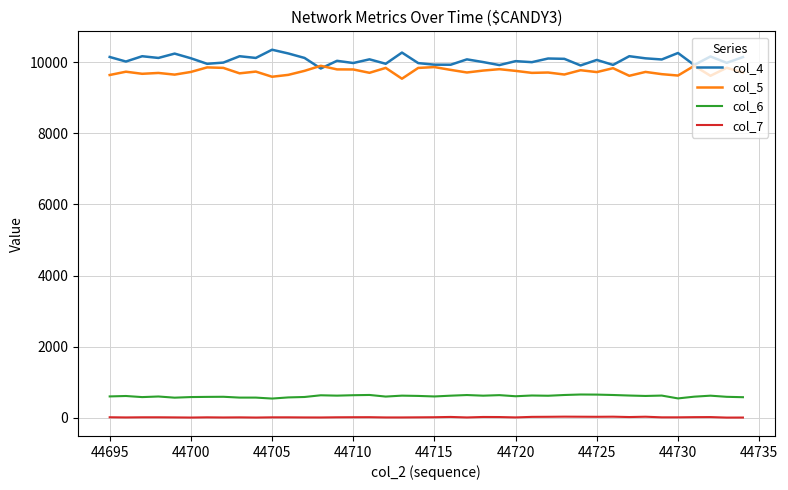

What are all the series names shown in the legend?

col_4, col_5, col_6, col_7